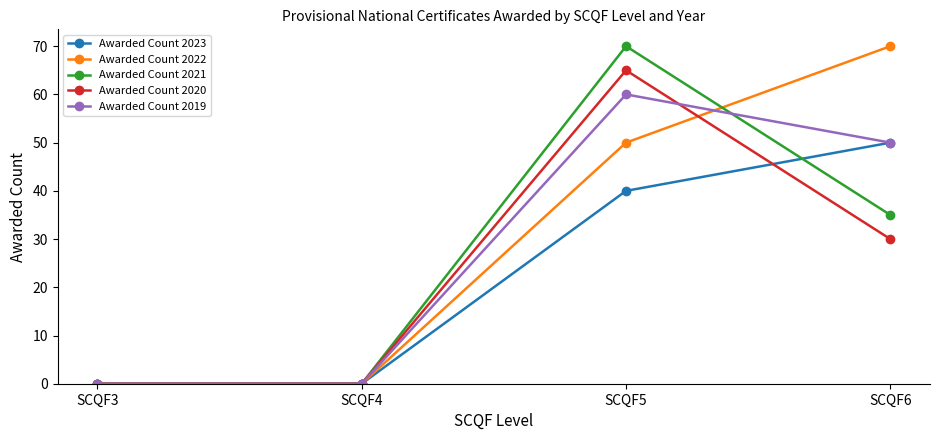

List the series in order of their overall mean, highest first.

Awarded Count 2022, Awarded Count 2019, Awarded Count 2021, Awarded Count 2020, Awarded Count 2023